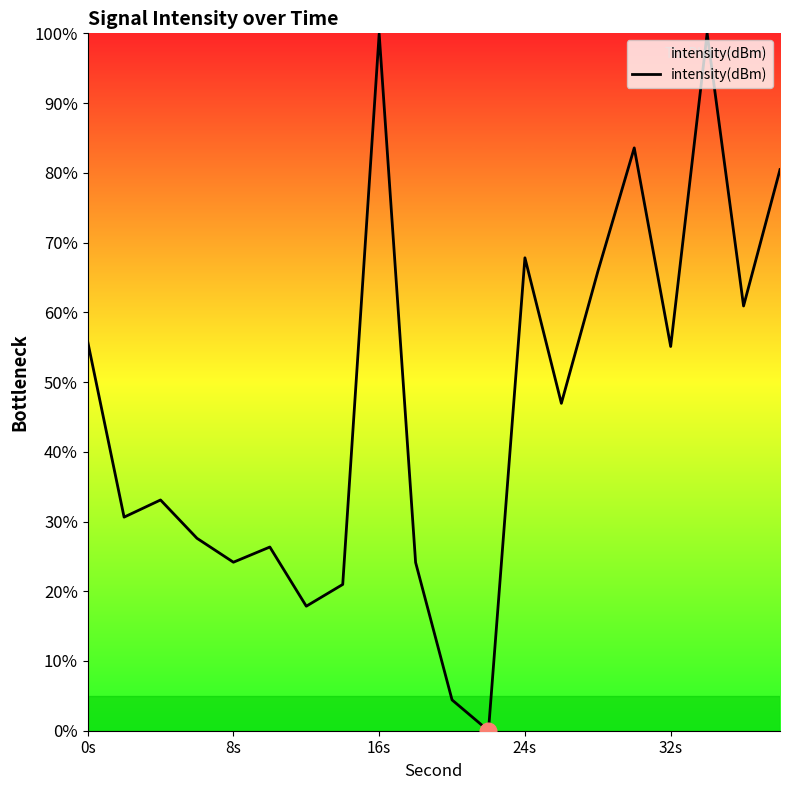

How many categories are shown in the chart?

20